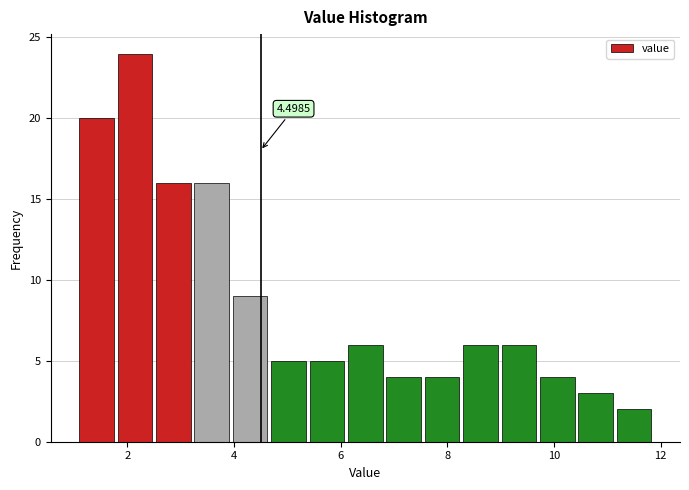

Around what value on the x-axis is the tallest bar? Give the approximate position of its centre, as read against the axis.

2.2